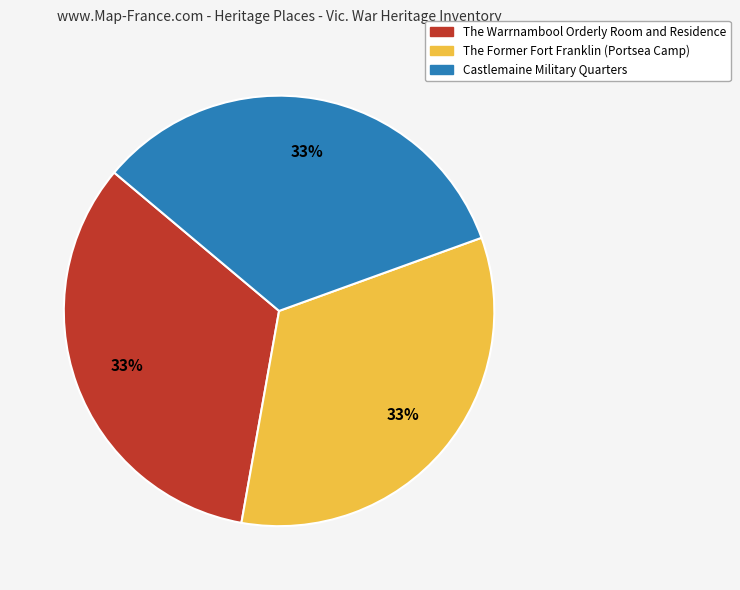

To the nearest percent, what portion does Castlemaine Military Quarters represent?

33%